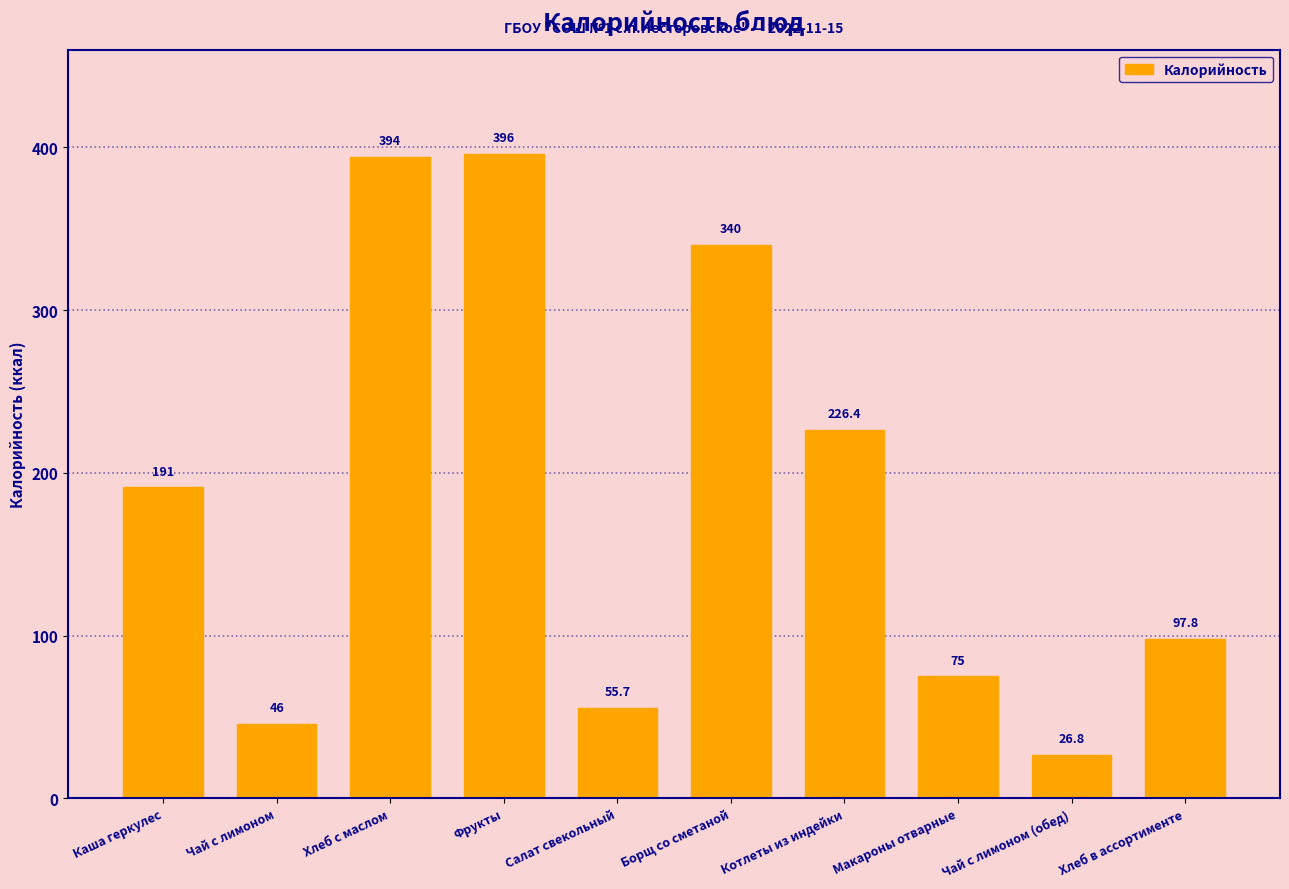

What is the change in value from Хлеб с маслом to Фрукты?

+2.0